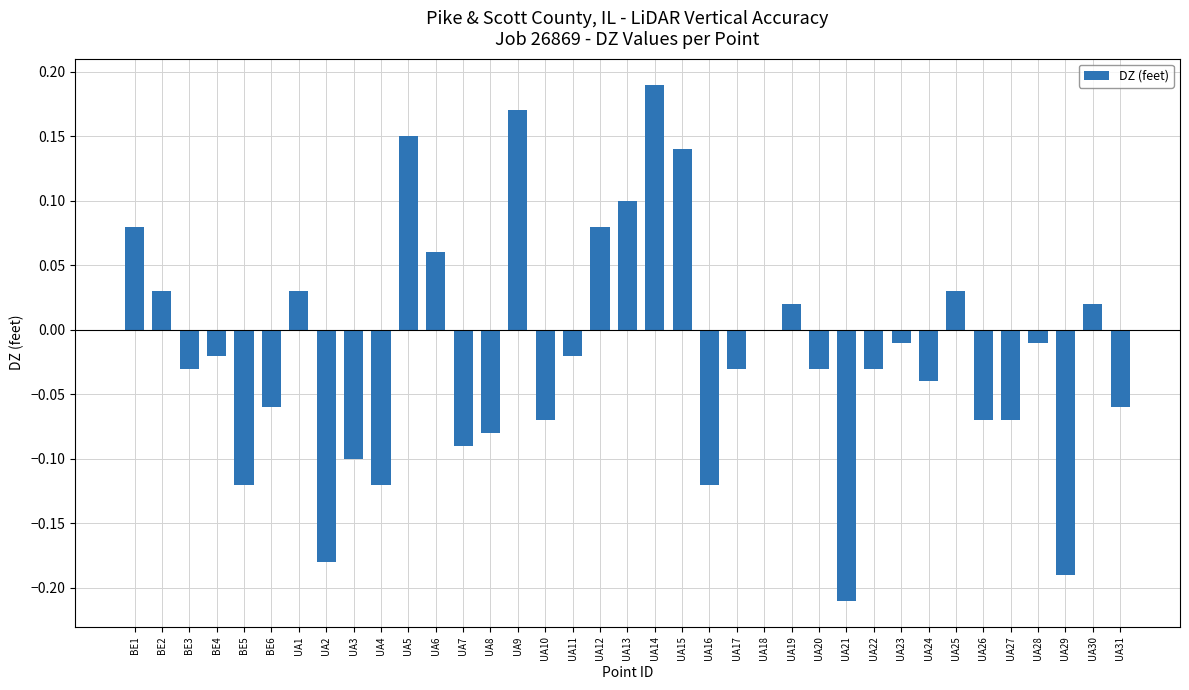

Count the number of data series in this chart.

1